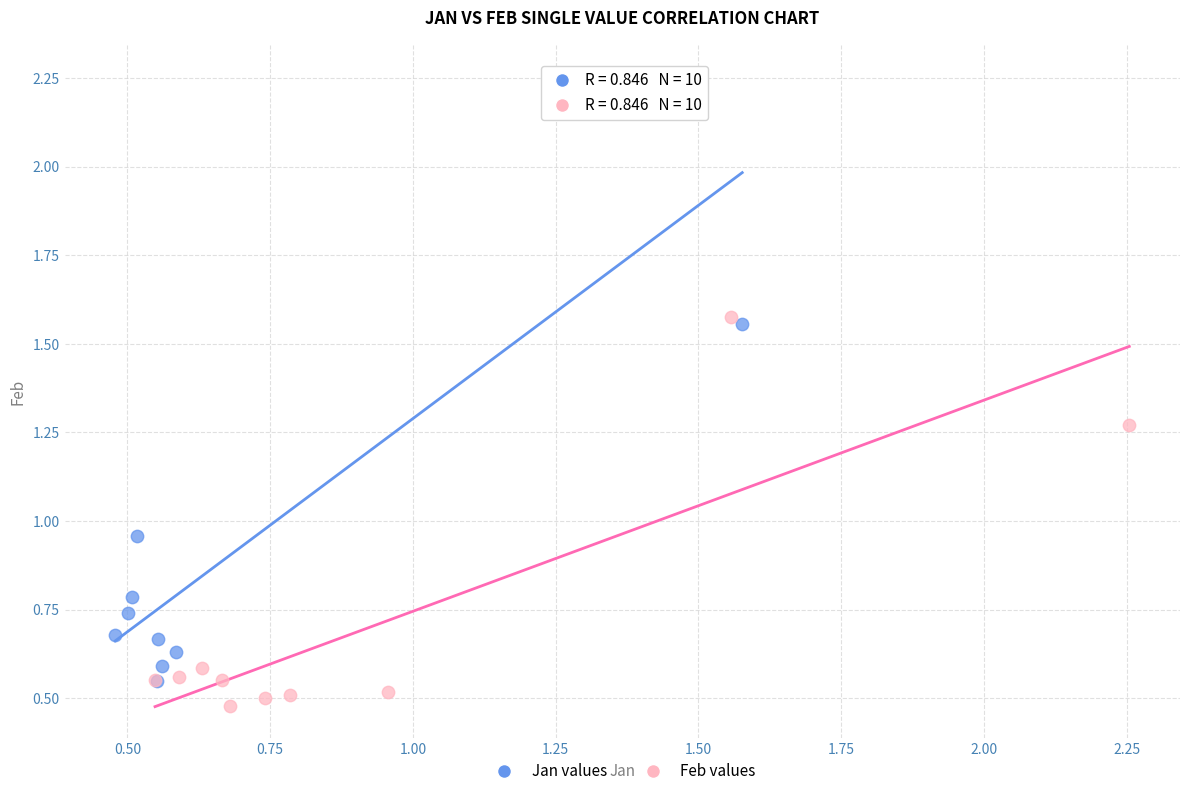

Which series reaches the maximum Y coordinate?

Jan values